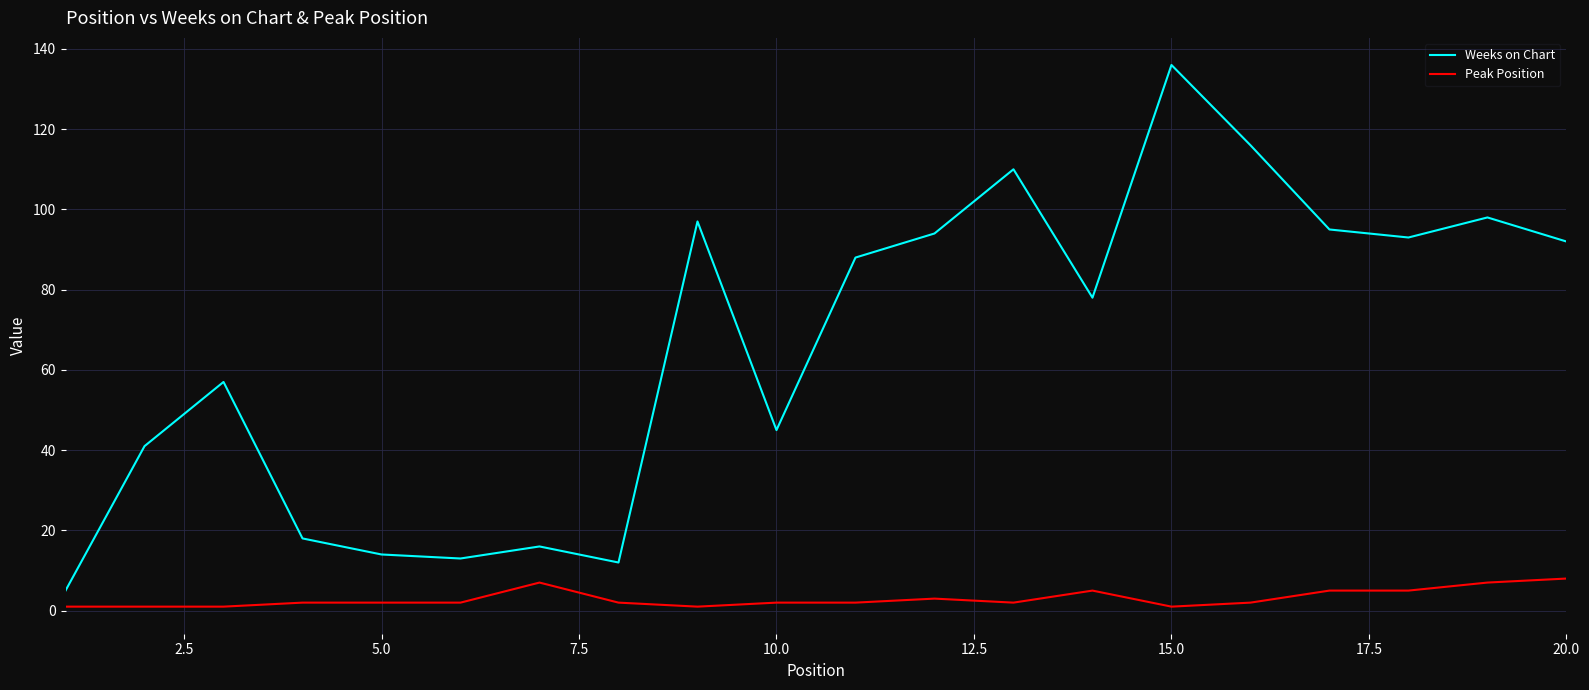

How many lines are shown in the chart?

2